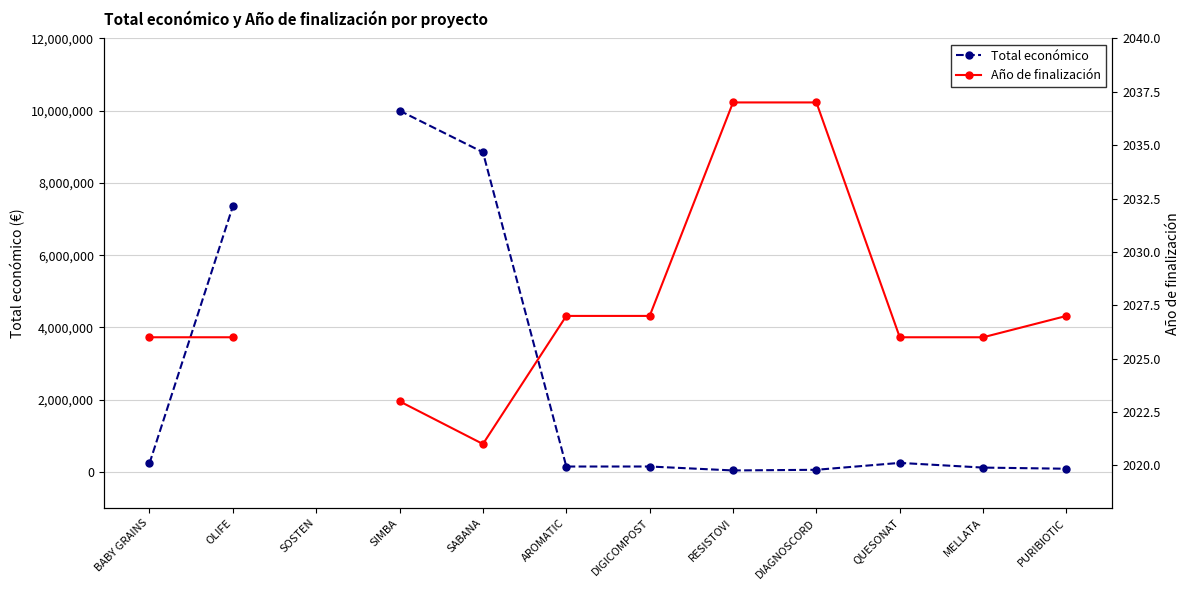

At which label does Total económico reach its minimum?

RESISTOVI